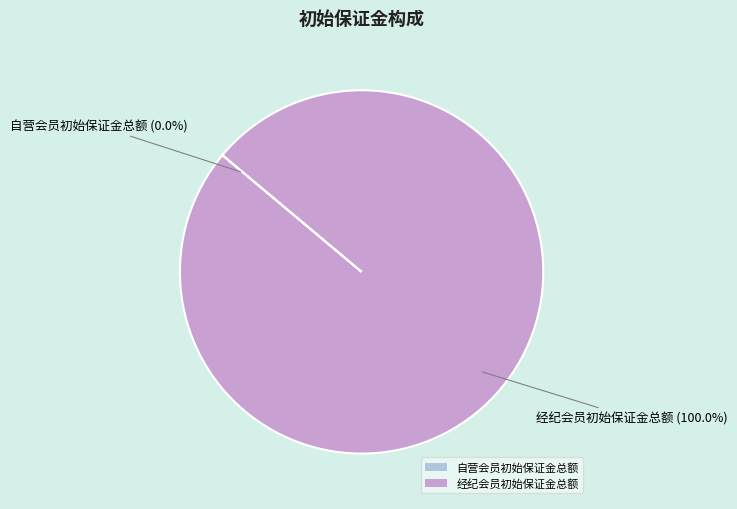

What is the largest slice in the pie chart?

经纪会员初始保证金总额